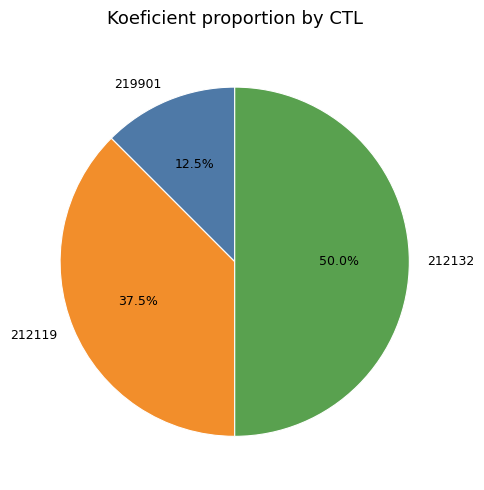

Which slice is the largest?

212132